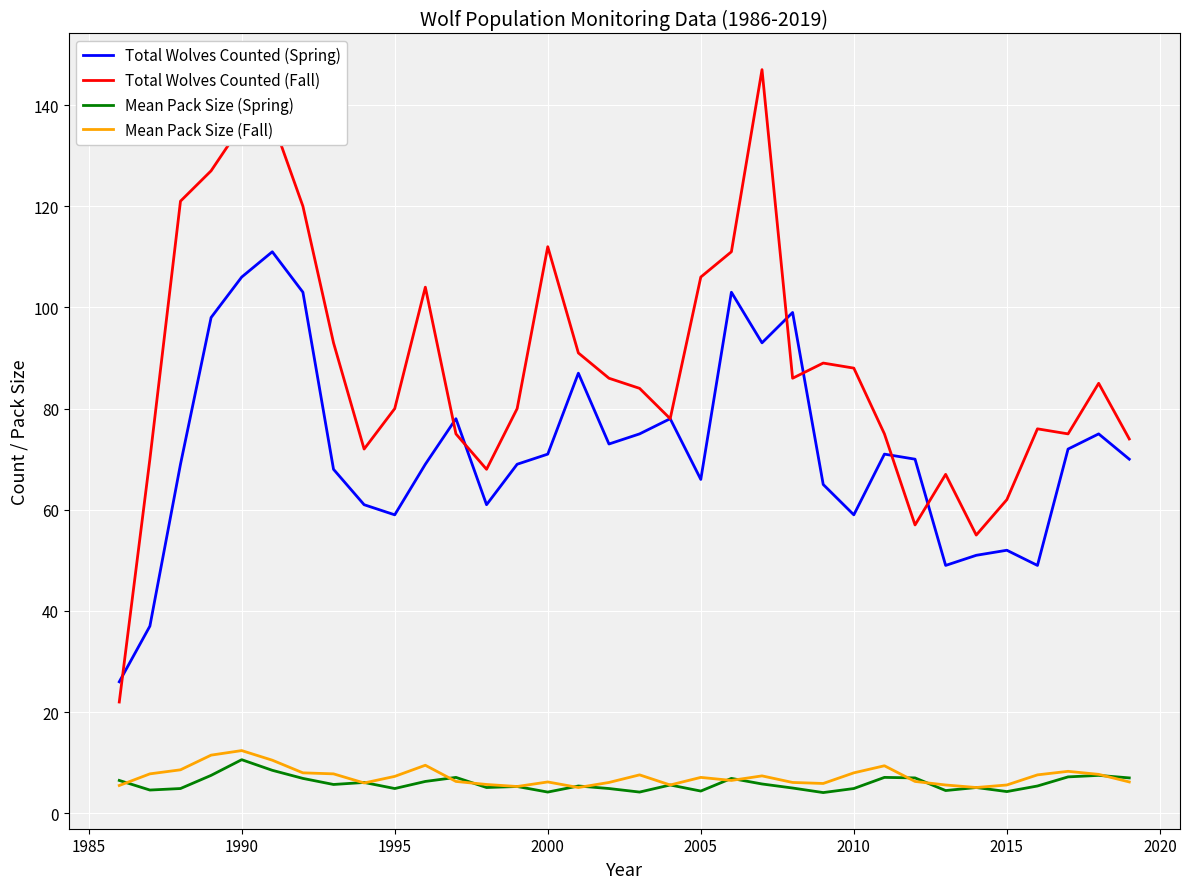

True or false: Mean Pack Size (Spring) and Total Wolves Counted (Spring) intersect in this chart.

False